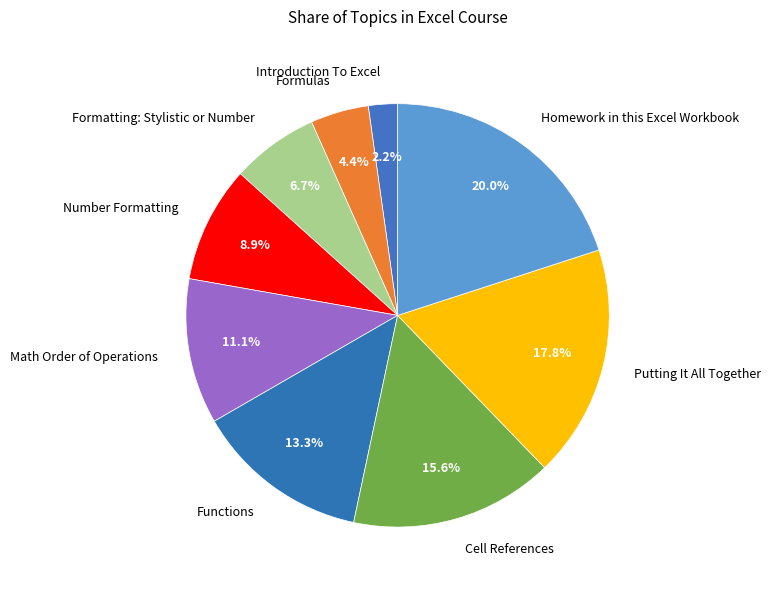

What percentage is the Putting It All Together slice, to the nearest percent?

18%